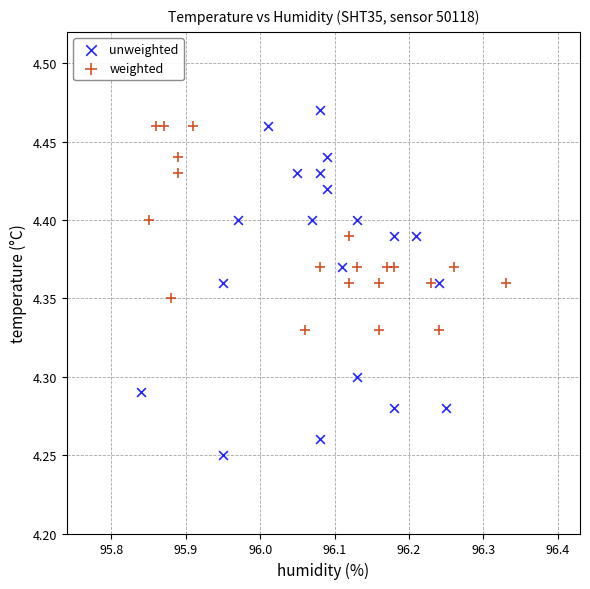

What are all the series names shown in the legend?

unweighted, weighted